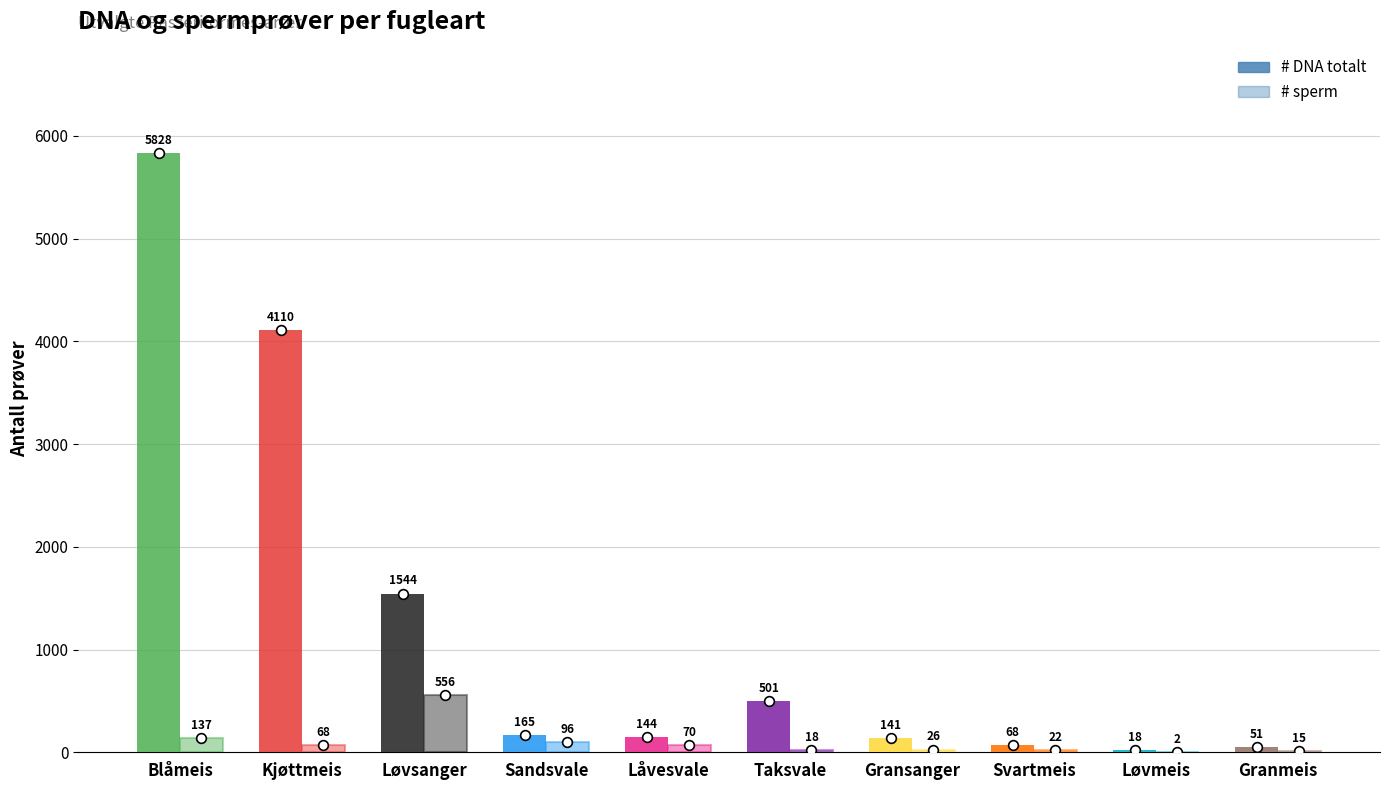

What is the value of the # sperm bar at the 8th from the left?

22